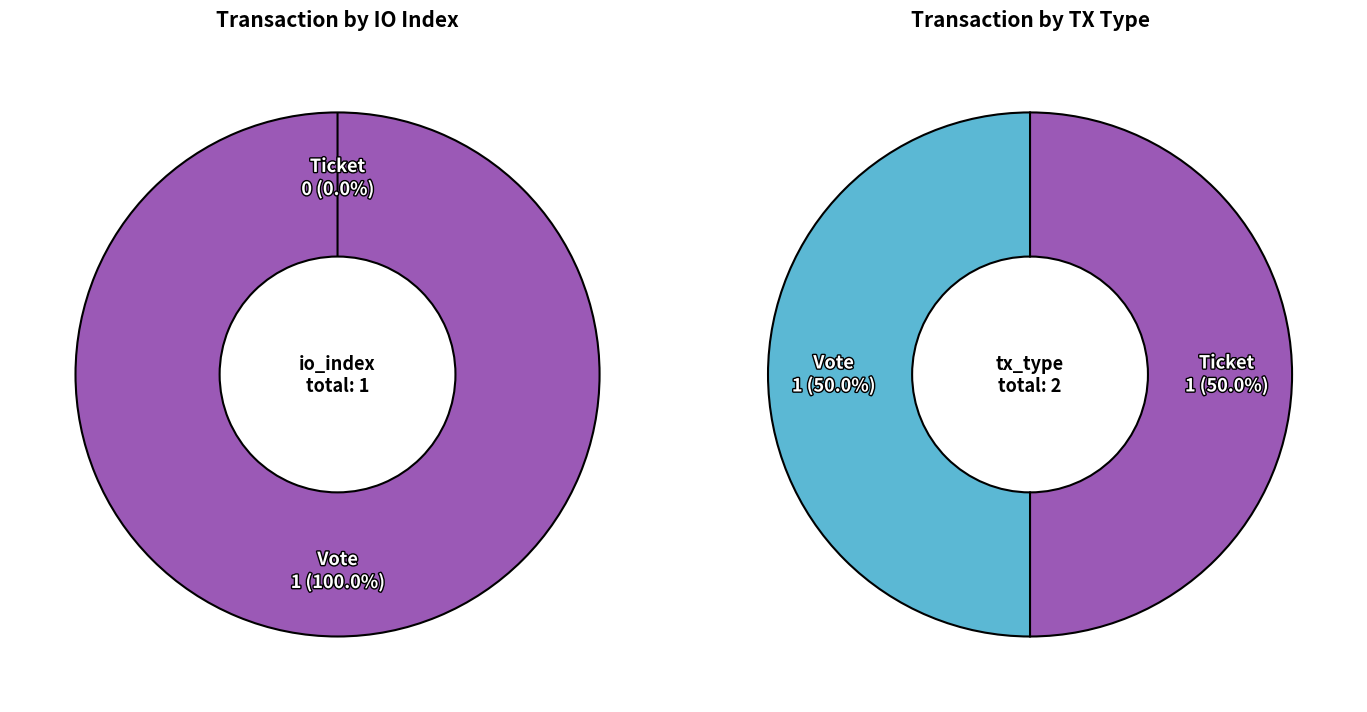

To the nearest percent, what is the difference between the largest and smallest slice percentages?

100%